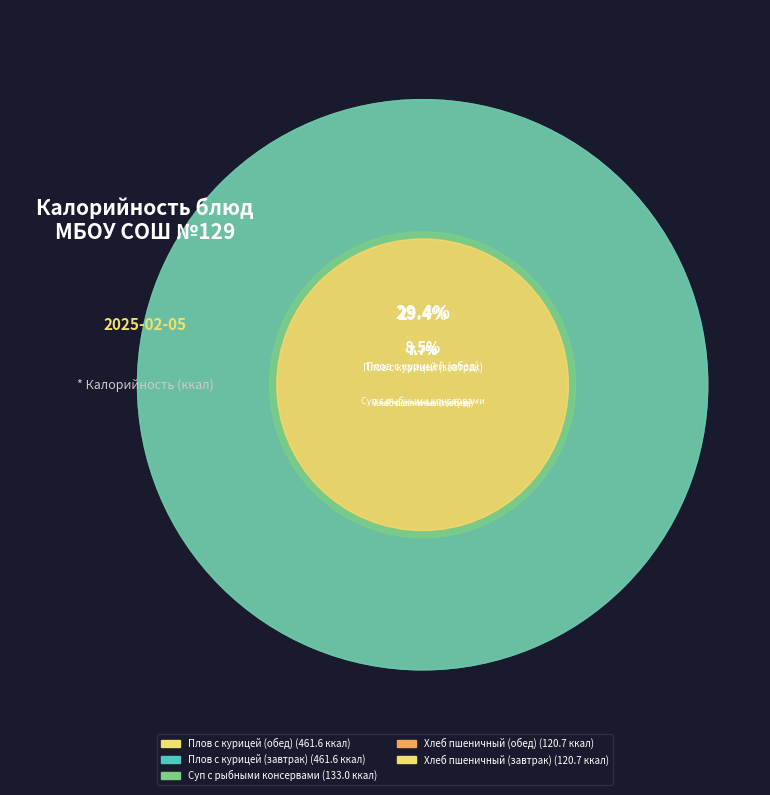

True or false: Чай с молоком accounts for 13% of the total.

False